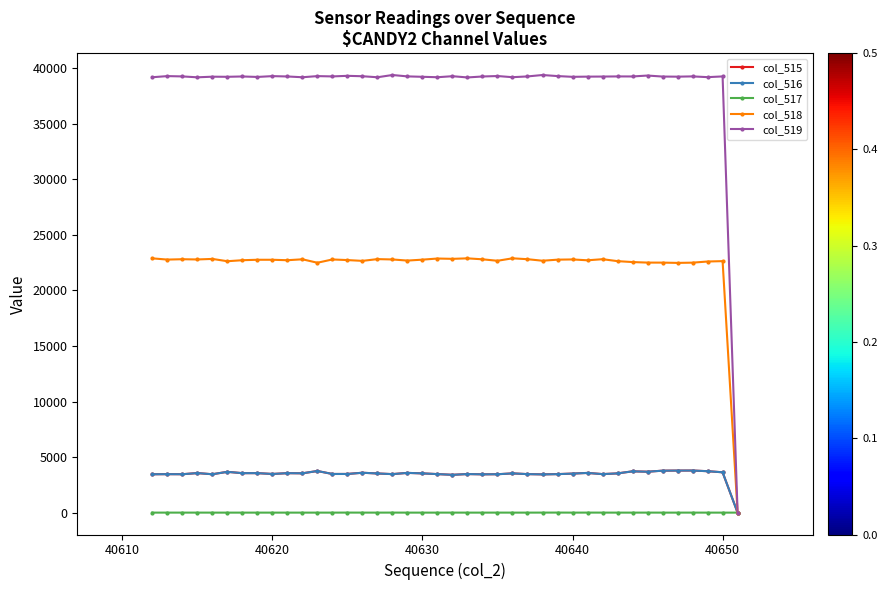

What is the value of the col_518 point at the 28th from the left?

22771